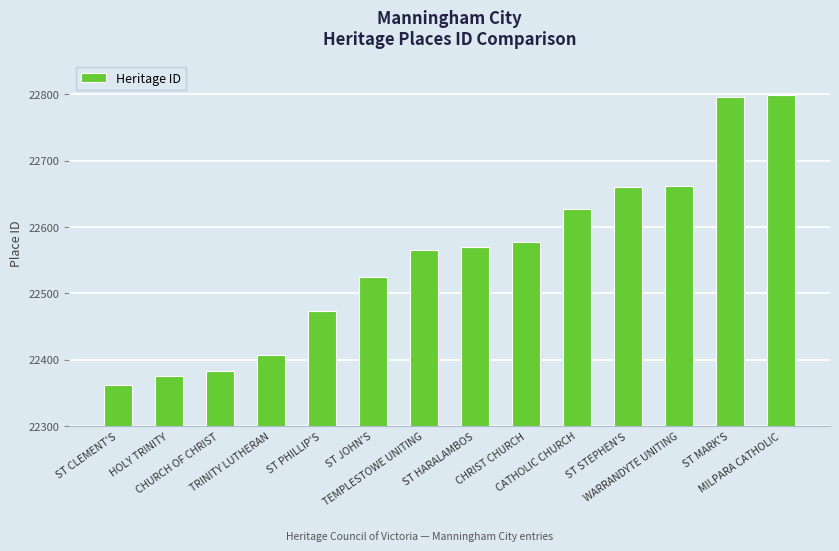

Is it true that the value at TEMPLESTOWE UNITING is 11521?

False